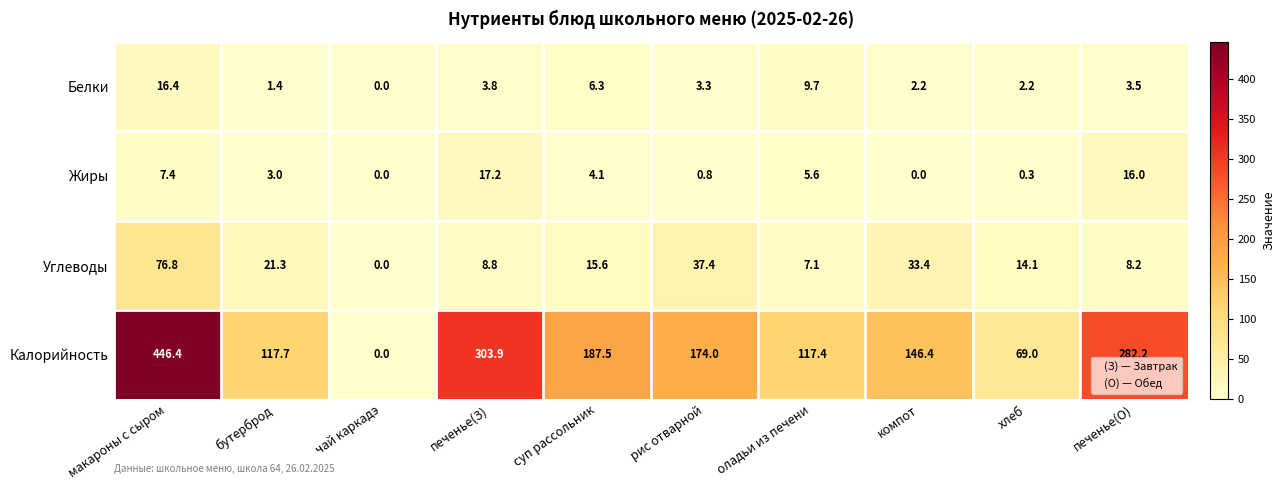

True or false: Углеводы has a value of 14.5 at печенье(О).

False